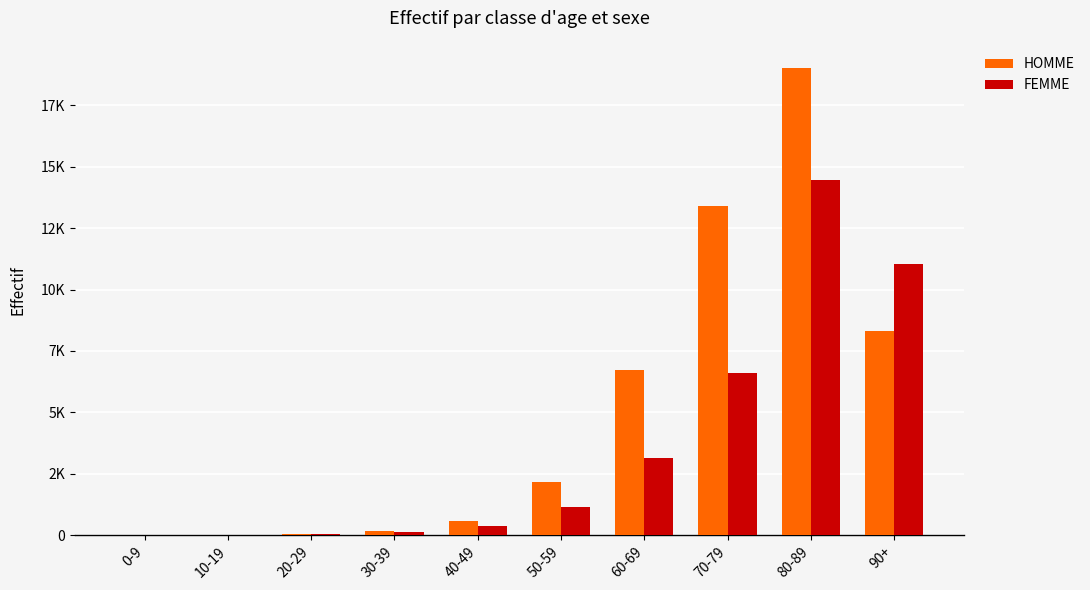

Does the chart contain stacked bars?

No